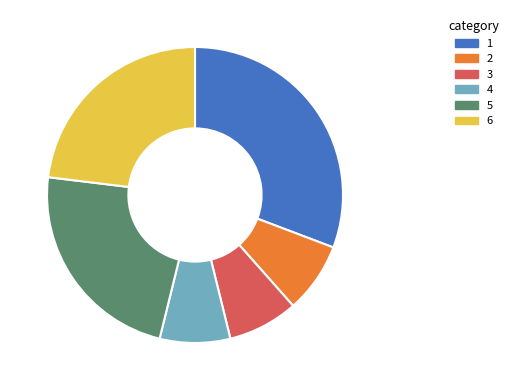

Is there any slice that represents more than half of the pie?

No